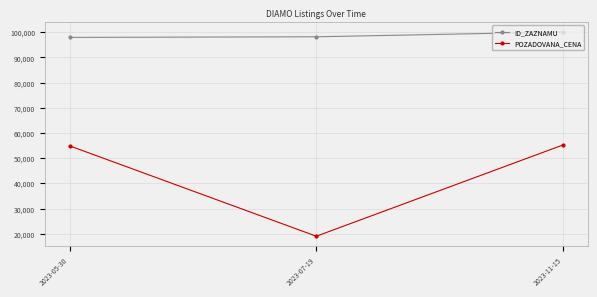

How many lines are shown in the chart?

2